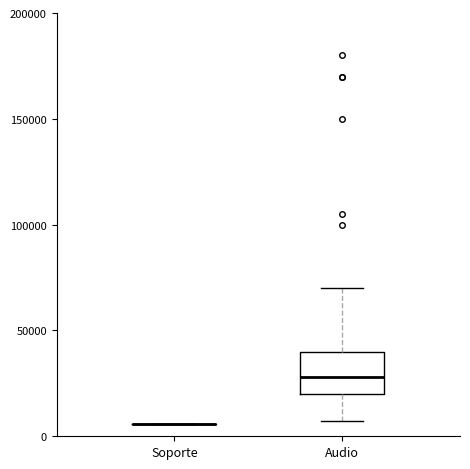

Reading left to right, transcribe this box plot: for each box, give where its median line is, the range the box spans, and where its two whiskers end, as read against the y-axis. The values are not printed on the chart, so give them approximately, as read against the axis.

Soporte: box collapsed to a line at 5000, whiskers 5000 to 5000
Audio: median 30000, box 20000 to 40000, whiskers 5000 to 70000